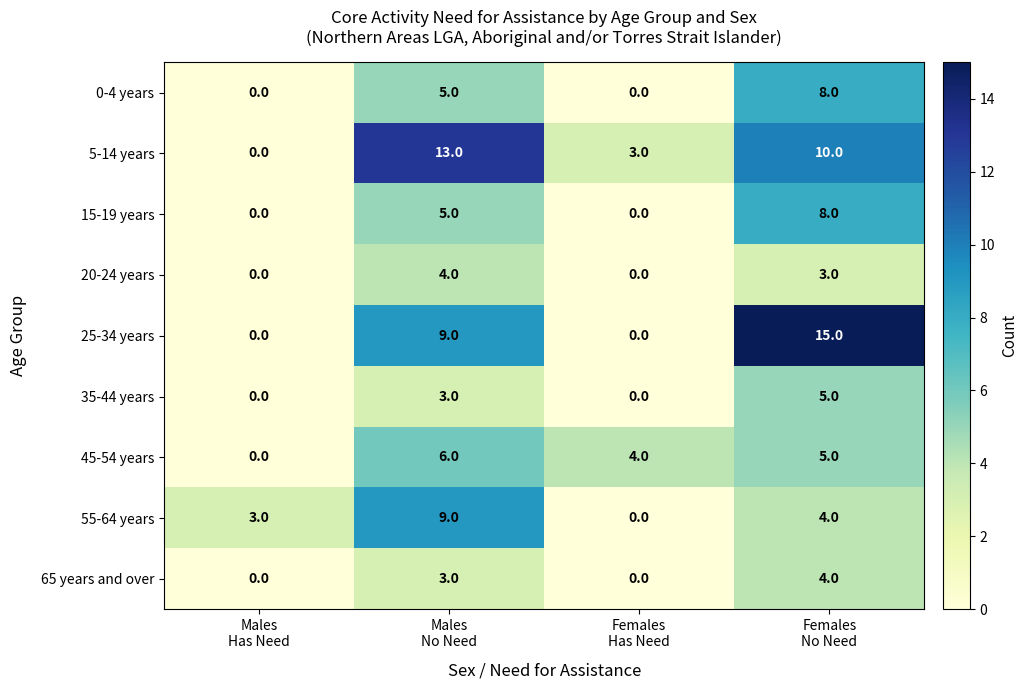

What is the greatest value displayed?

15